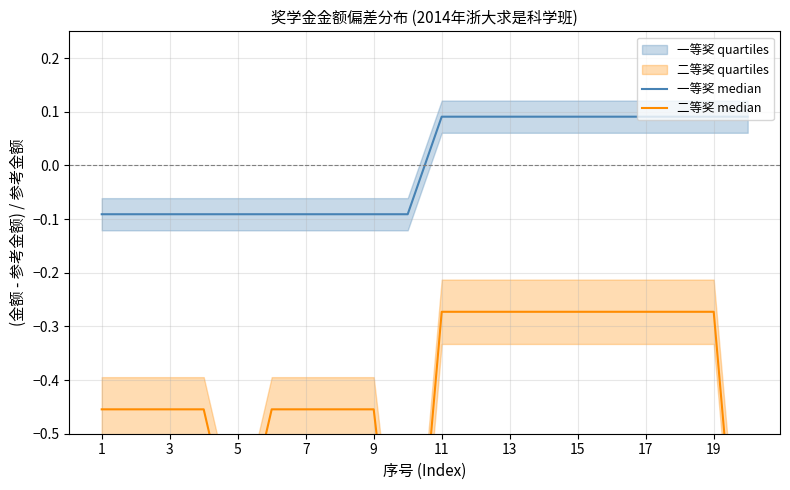

What is the difference between the 一等奖 median values at 3 and 15?

0.2